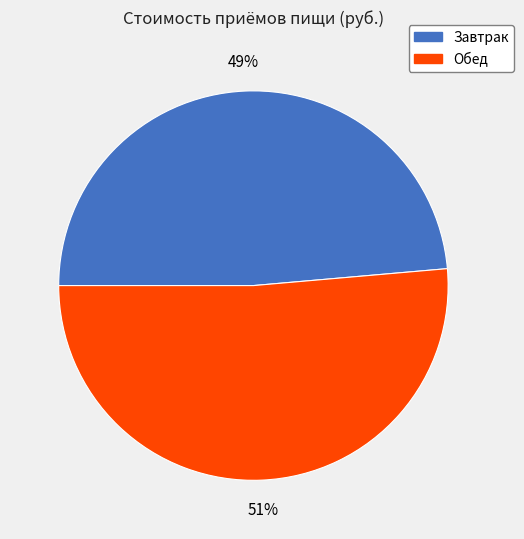

What percentage is the Обед slice, to the nearest percent?

51%